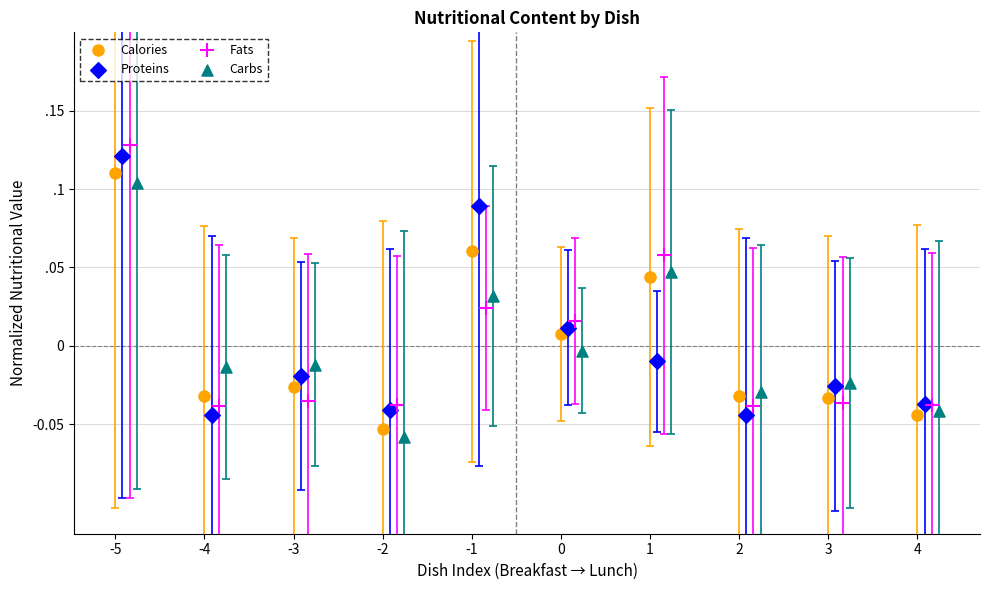

Which series has the widest spread of Y values?

Fats